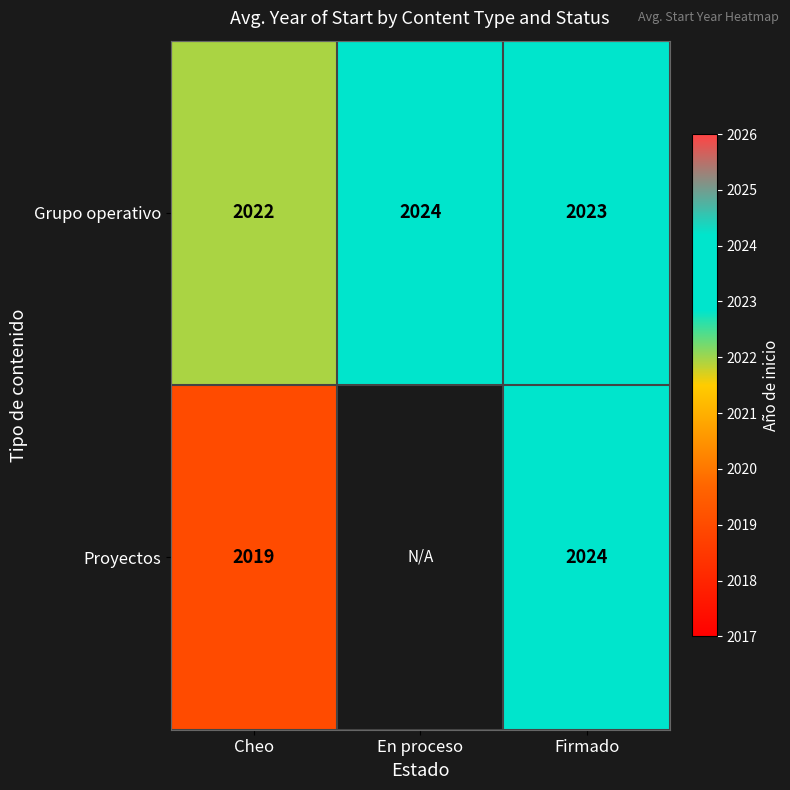

List the labels in order of Grupo operativo value, smallest first.

Cheo, Firmado, En proceso